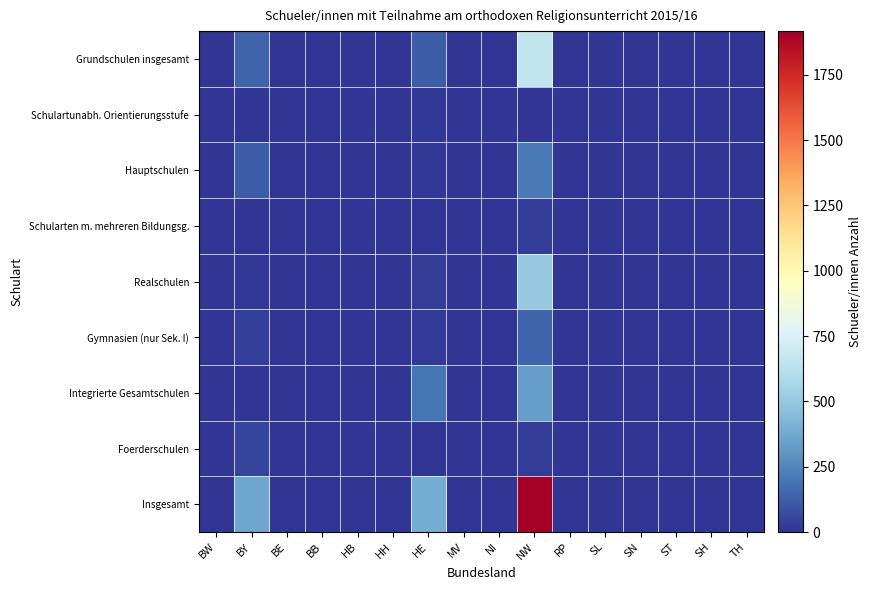

At which category is the sum across all series the highest?

NW